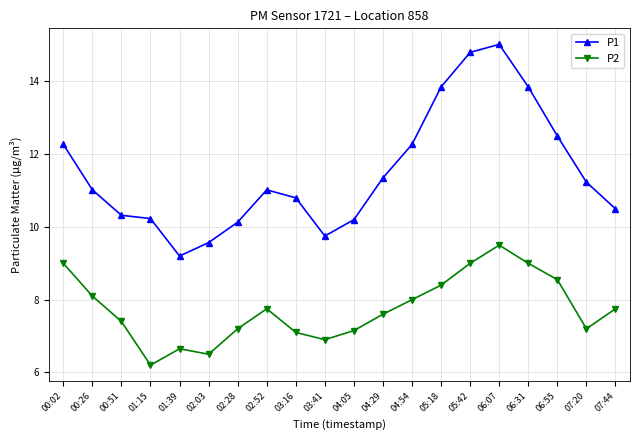

The P1 series shows 17.5 at 04:05. True or false?

False